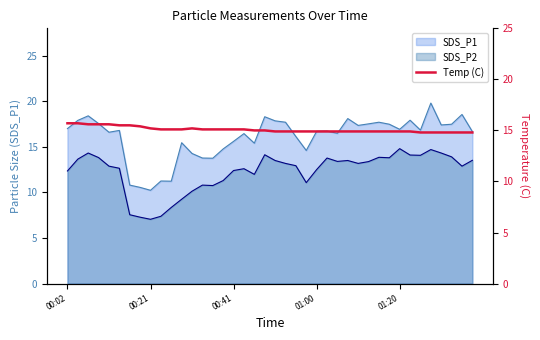

What is the change in value from 17 to 33?

-0.2